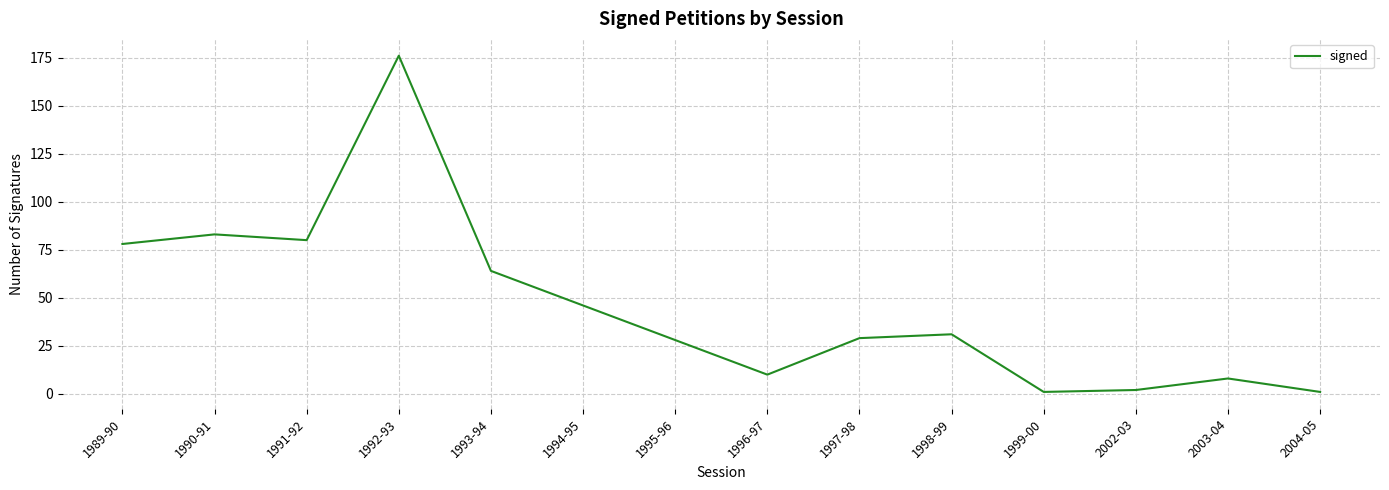

What is the change in value from 1996-97 to 1997-98?

+19